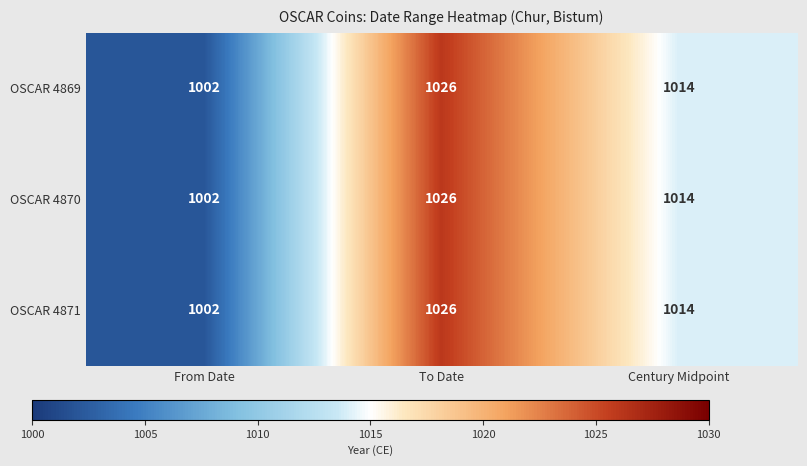

Count the OSCAR 4869 values in the range 1002 to 1026.

3